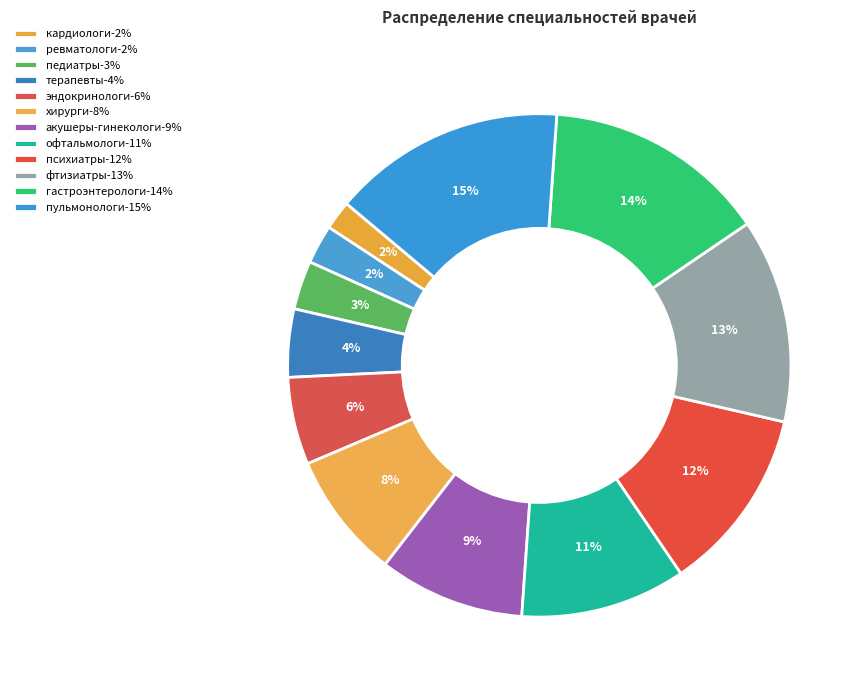

How many segments does this pie chart have?

12